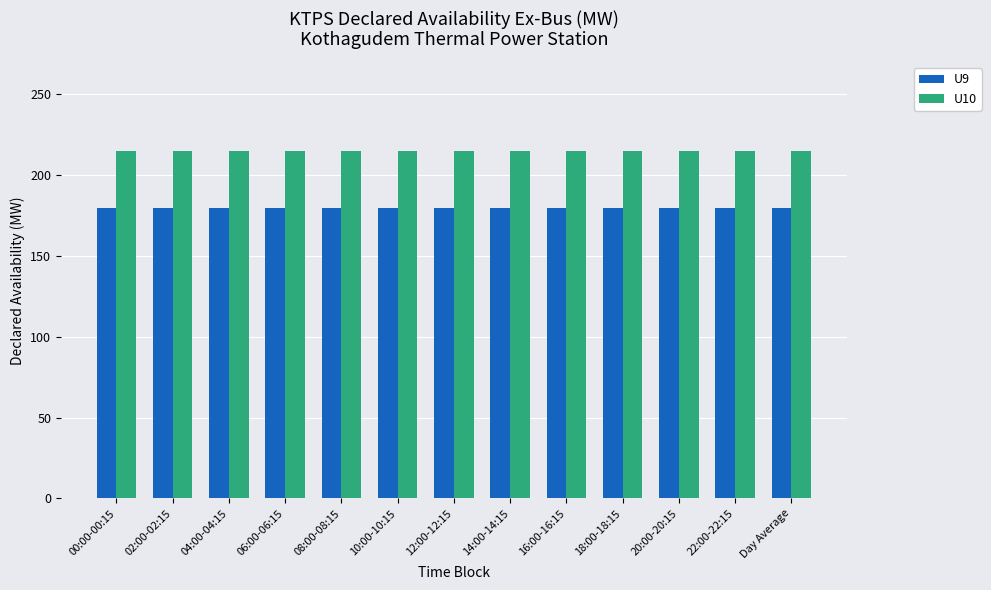

What is the smallest value displayed?

180